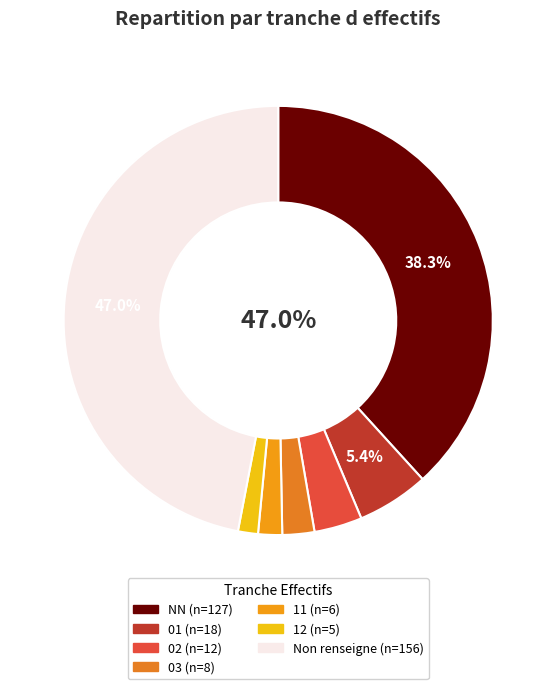

How many segments does this pie chart have?

7